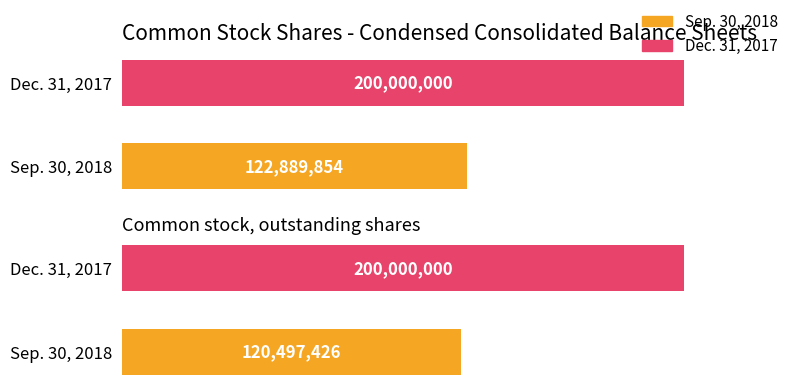

Reading left to right, list all the values displayed in this chart.

Sep. 30, 2018: 122889854	120497426
Dec. 31, 2017: 200000000	200000000